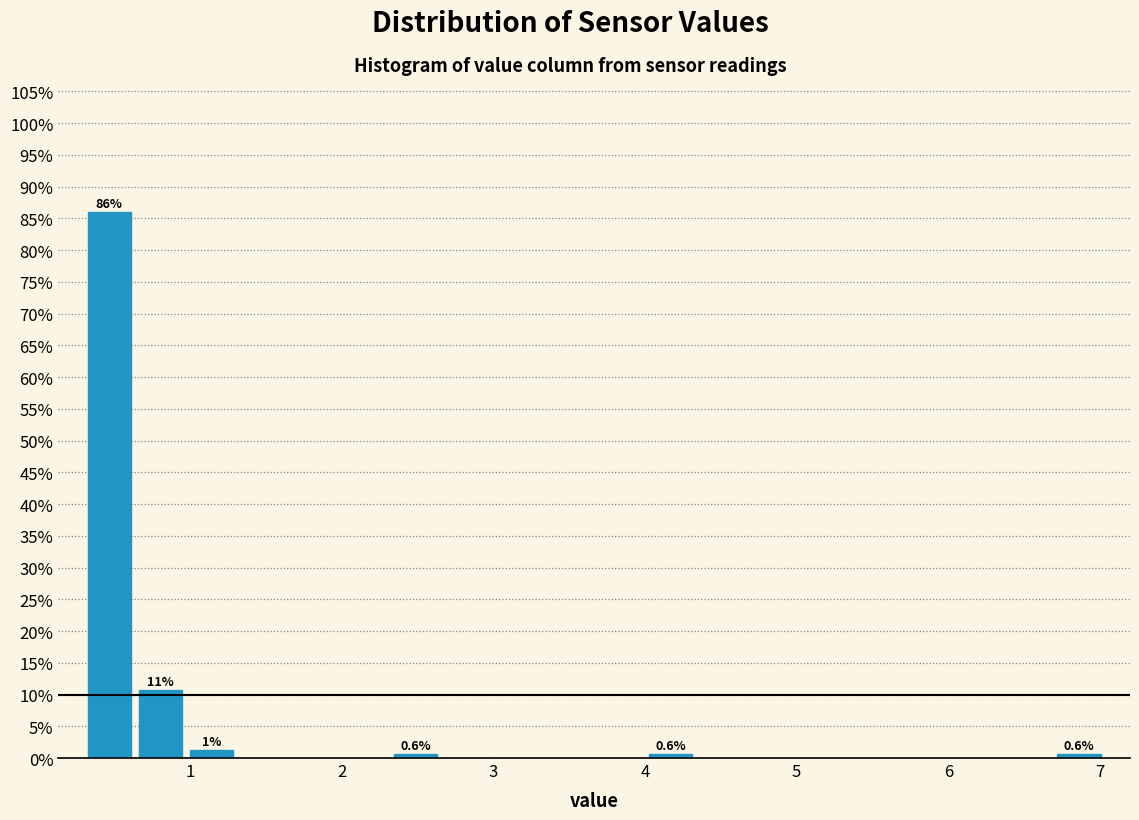

Read against the x-axis, roughly where is the centre of the tallest bar?

0.5